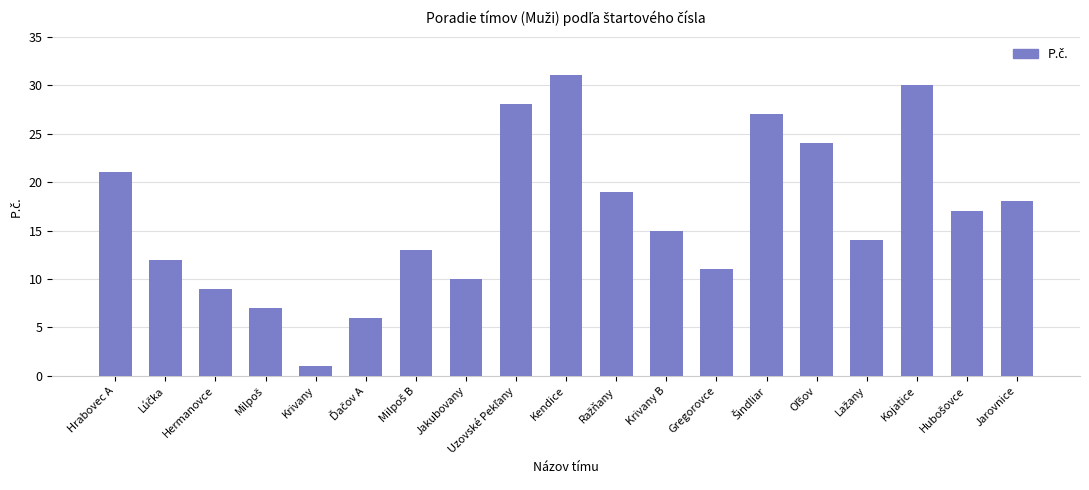

True or false: the data shows 9 at Hermanovce.

True